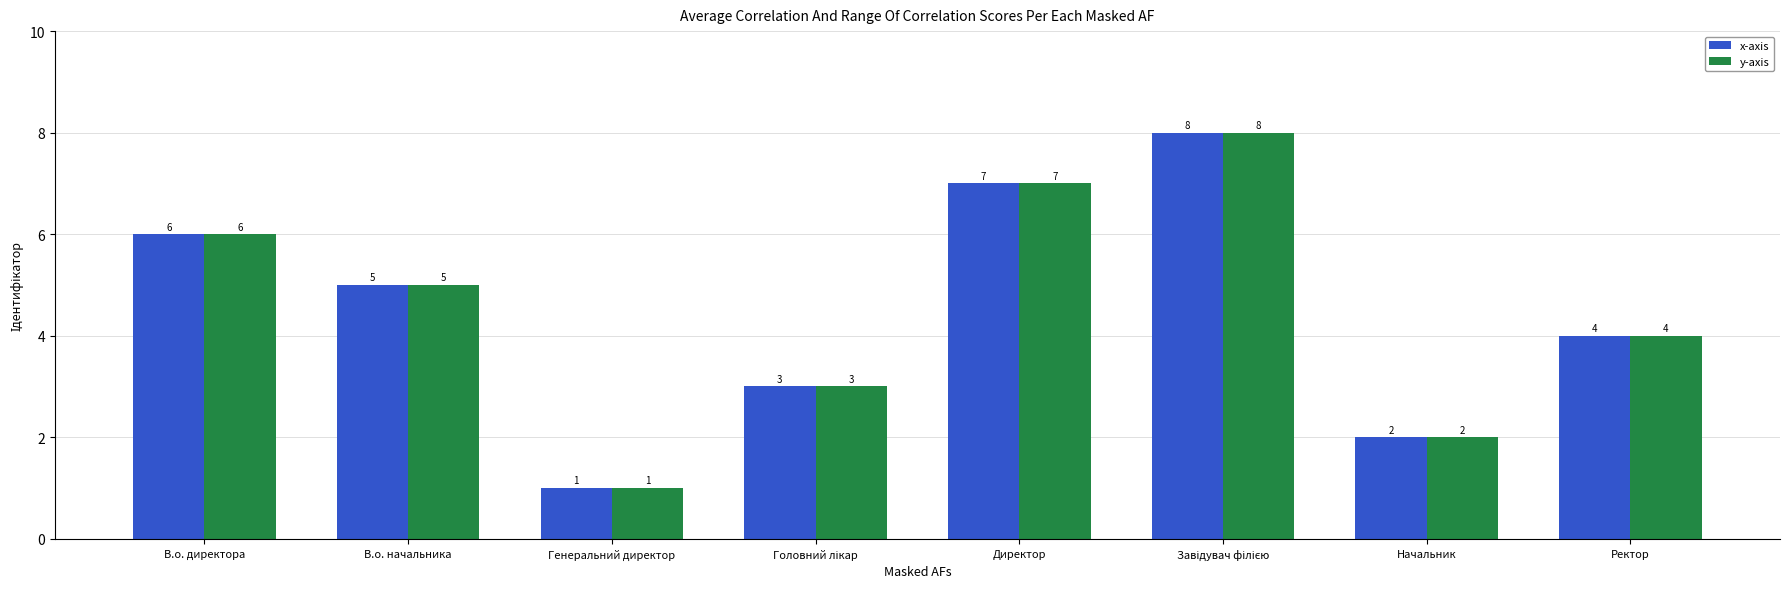

The value of y-axis at В.о. директора is 6. True or false?

True